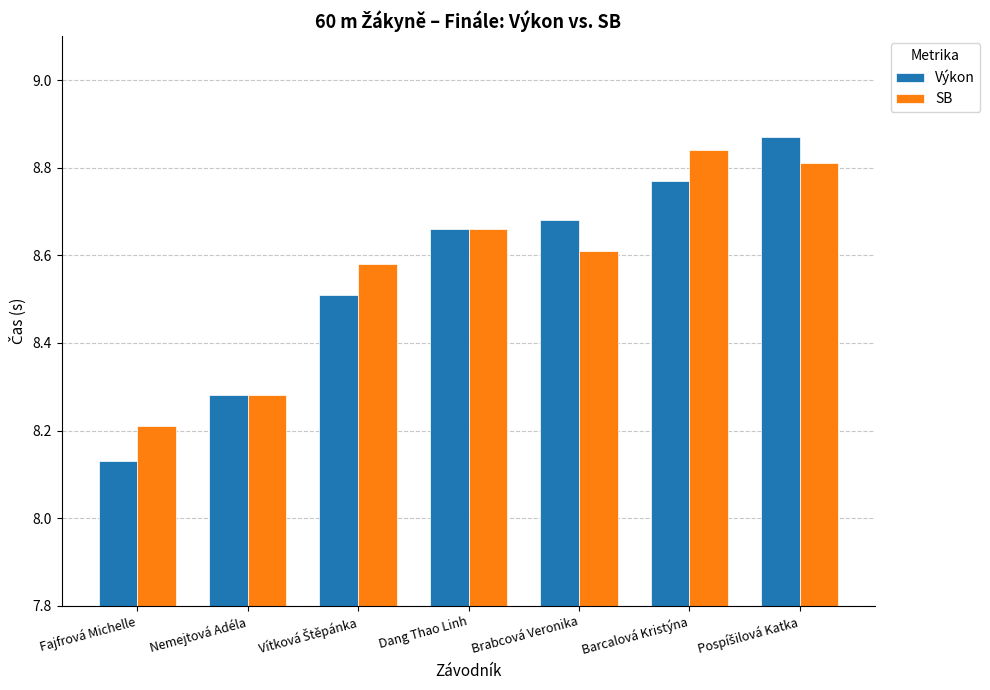

What is the difference between the highest and lowest values at Barcalová Kristýna?

0.1